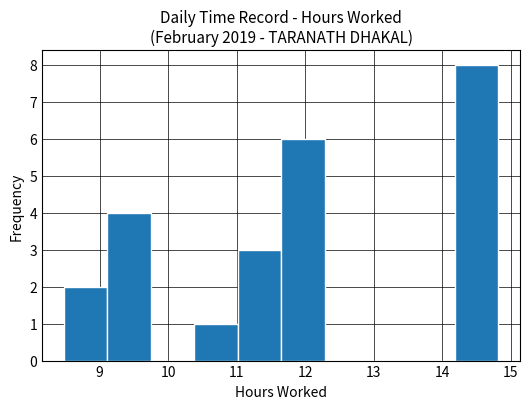

Reading left to right, transcribe this chart: for each bar, give the range it covers on the x-axis and its height. Neither the bar edges nor the heights are printed on the chart, so give them approximately, as read against the axes.

8.5 to 9.1: 2
9.1 to 9.7: 4
9.7 to 10.4: 0
10.4 to 11.0: 1
11.0 to 11.7: 3
11.7 to 12.3: 6
12.3 to 12.9: 0
12.9 to 13.6: 0
13.6 to 14.2: 0
14.2 to 14.8: 8